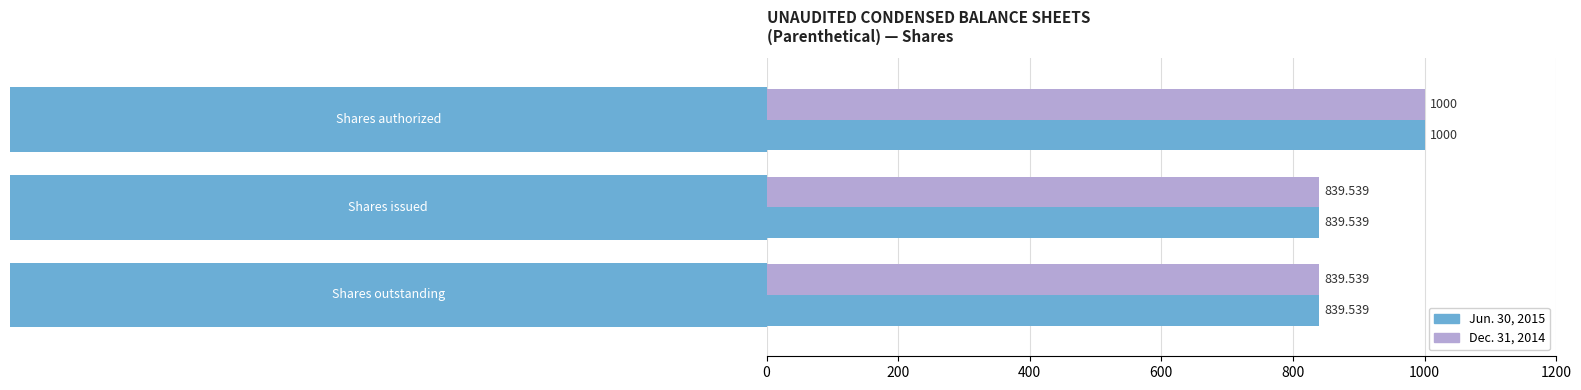

Are the bars grouped side by side (vs. stacked)?

Yes